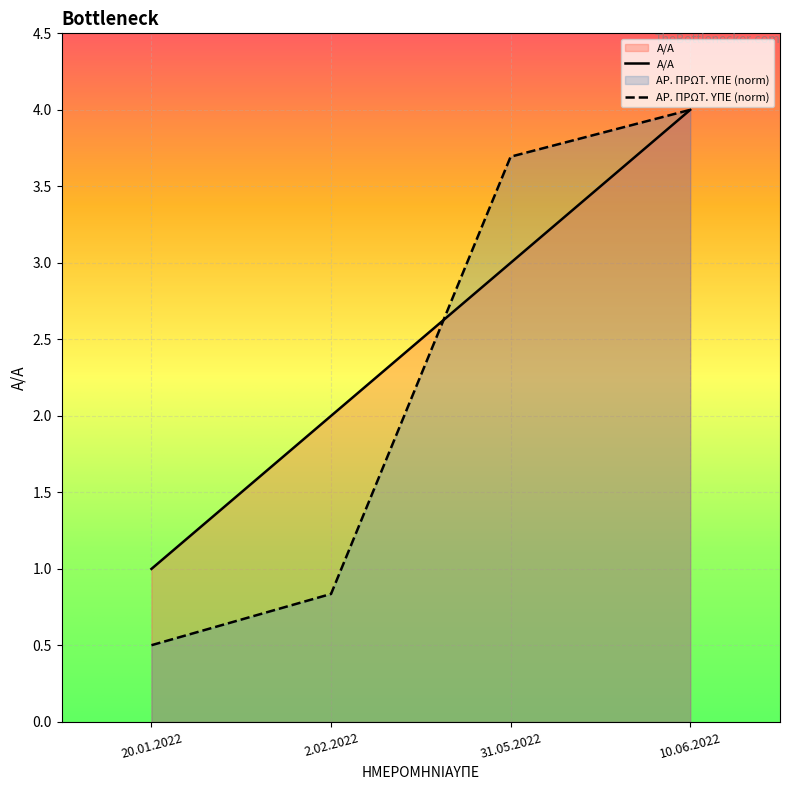

Rank the series by their maximum value, from highest to lowest.

Α/Α, ΑΡ. ΠΡΩΤ. ΥΠΕ